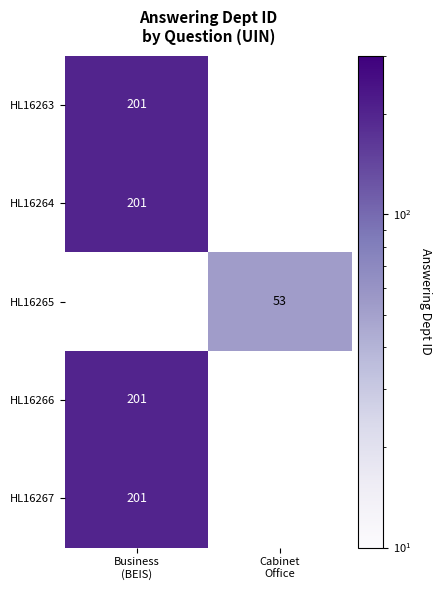

How many positive values does the HL16267 series have?

1